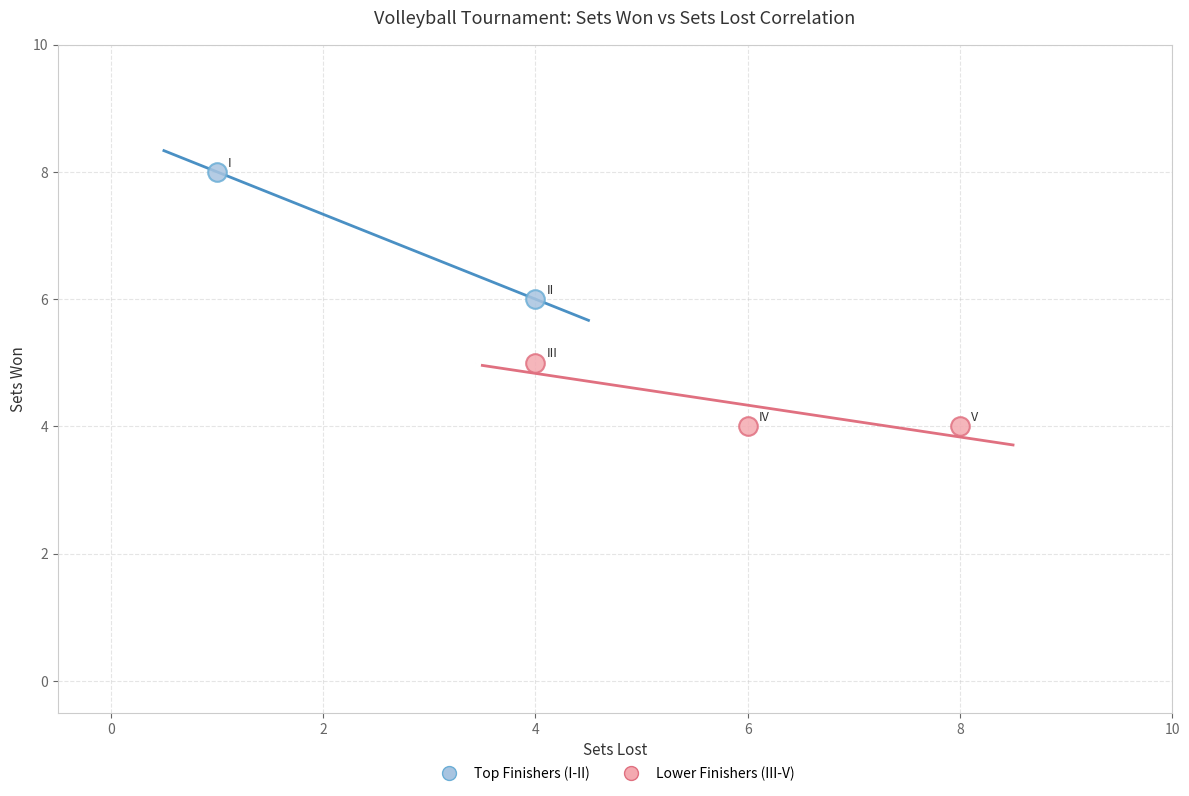

Which series reaches the maximum Y coordinate?

Top Finishers (I-II)